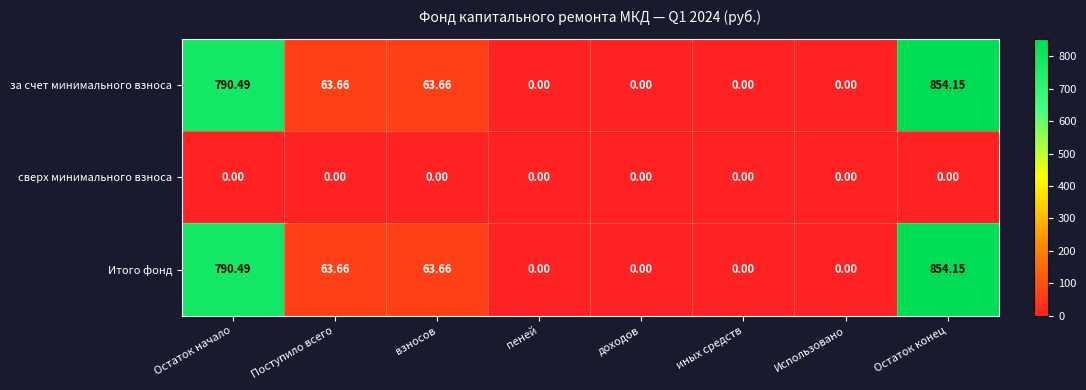

At which label does Итого фонд first exceed 63?

Остаток начало